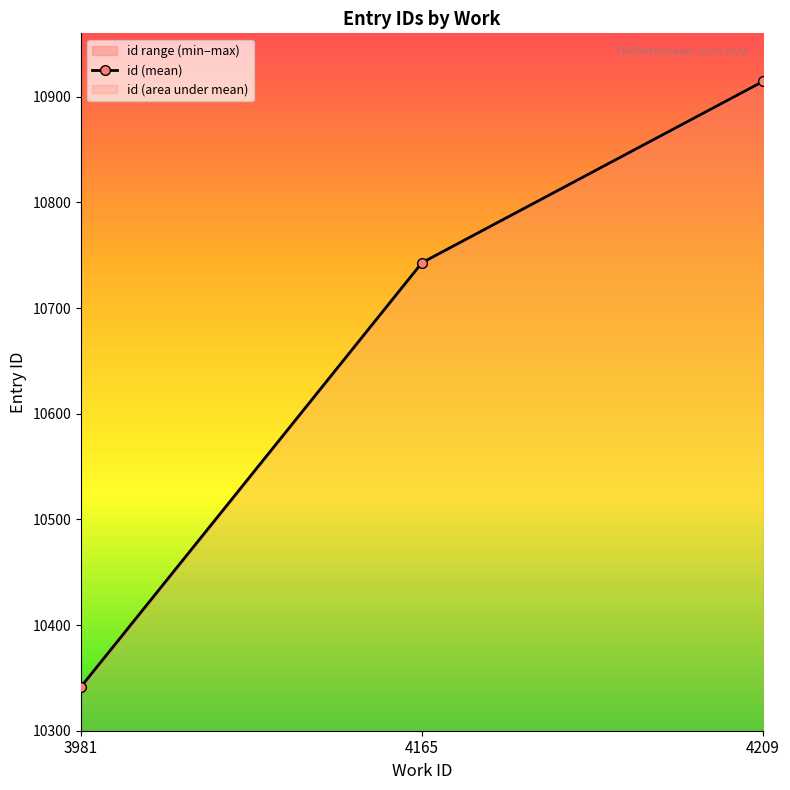

What is the difference between the values at 4209 and 4165?

171.5